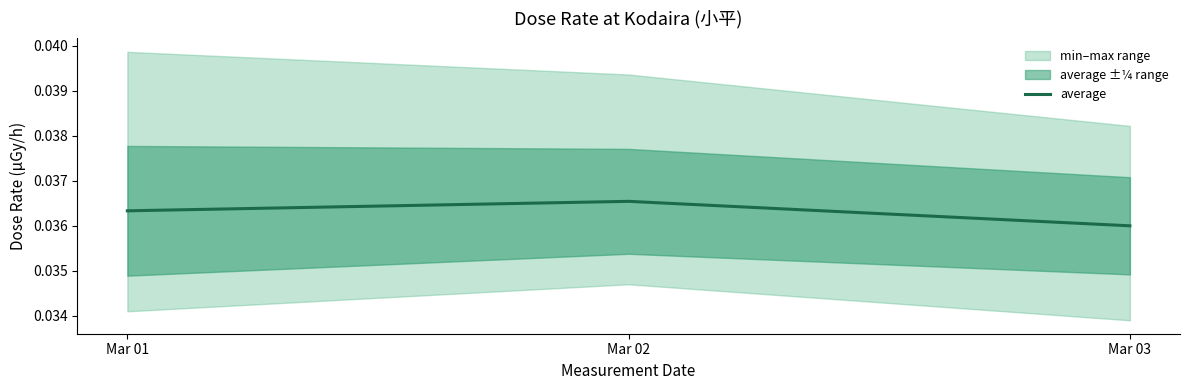

Rank the categories by value from lowest to highest.

Mar 03, Mar 01, Mar 02